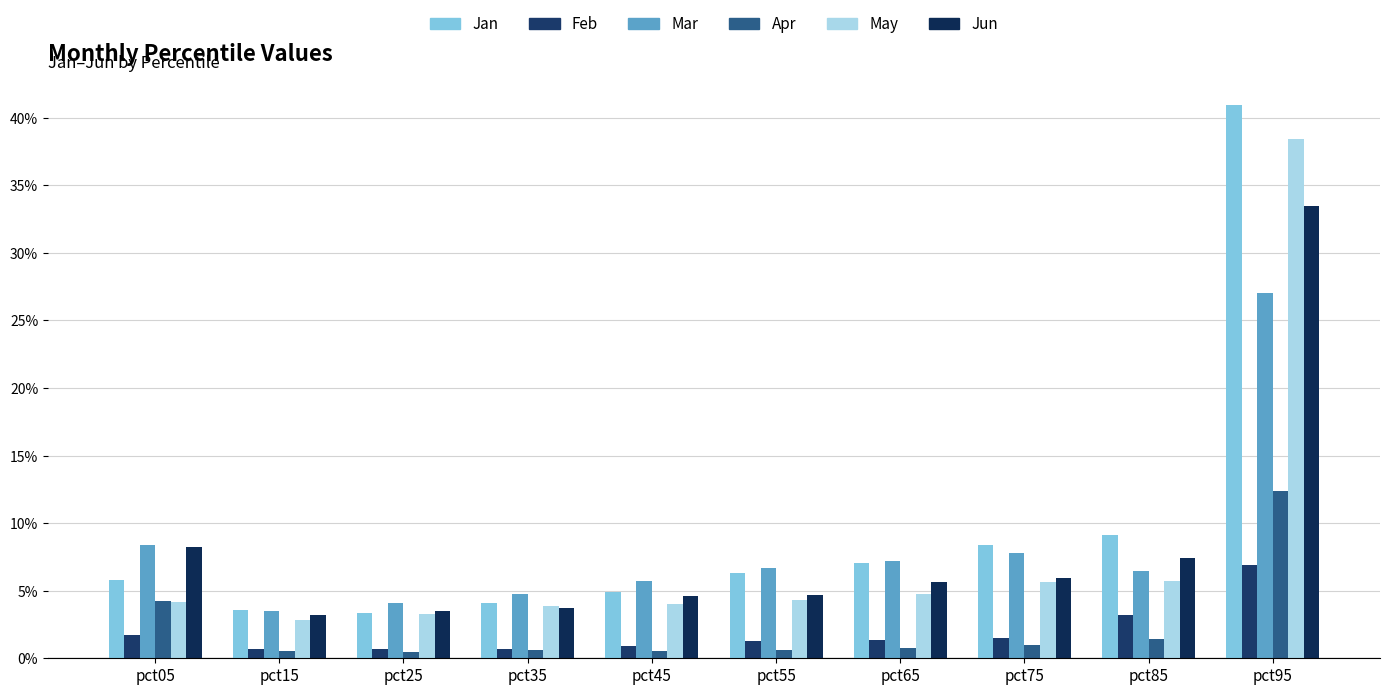

Does the chart contain any negative values?

No